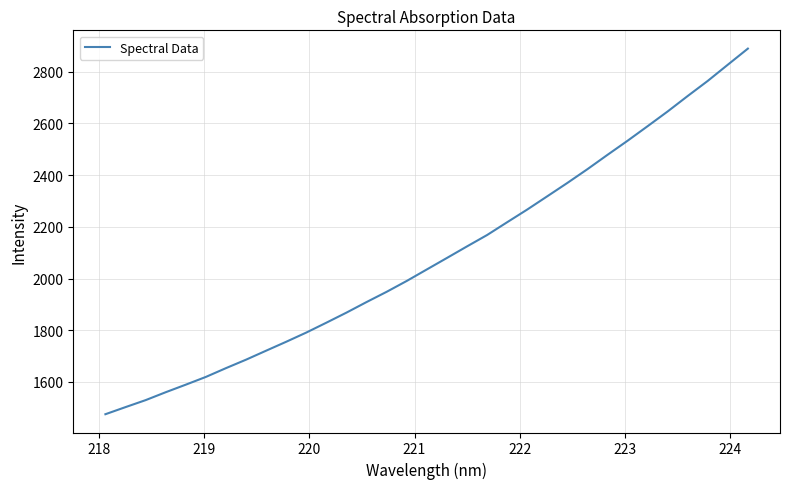

What is the minimum value shown in the chart?

1475.2